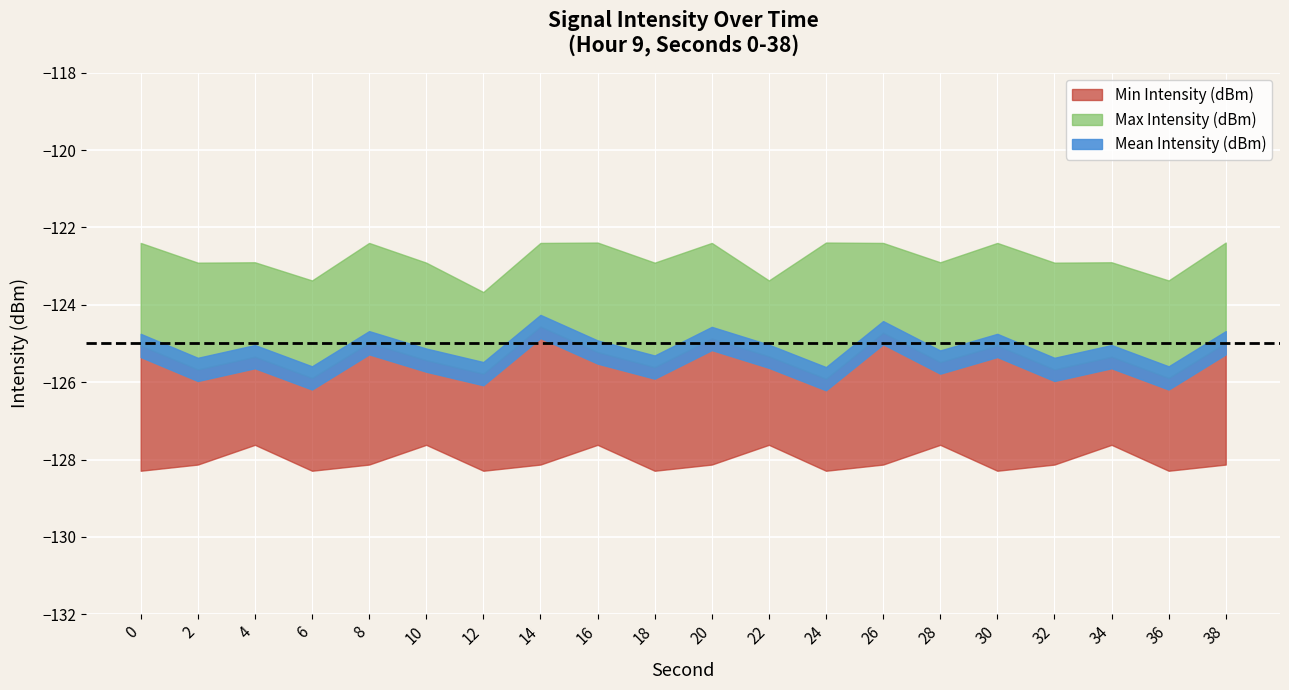

At which category is the sum across all series the highest?

14